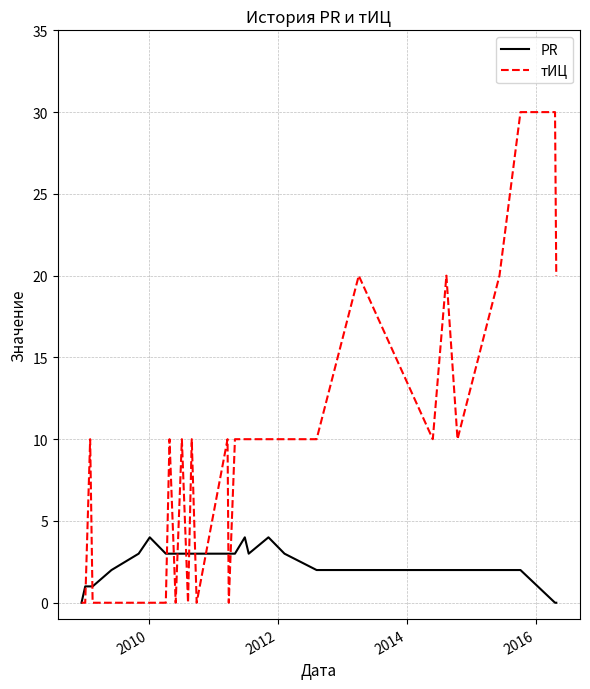

What is the sum of all тИЦ values?

270